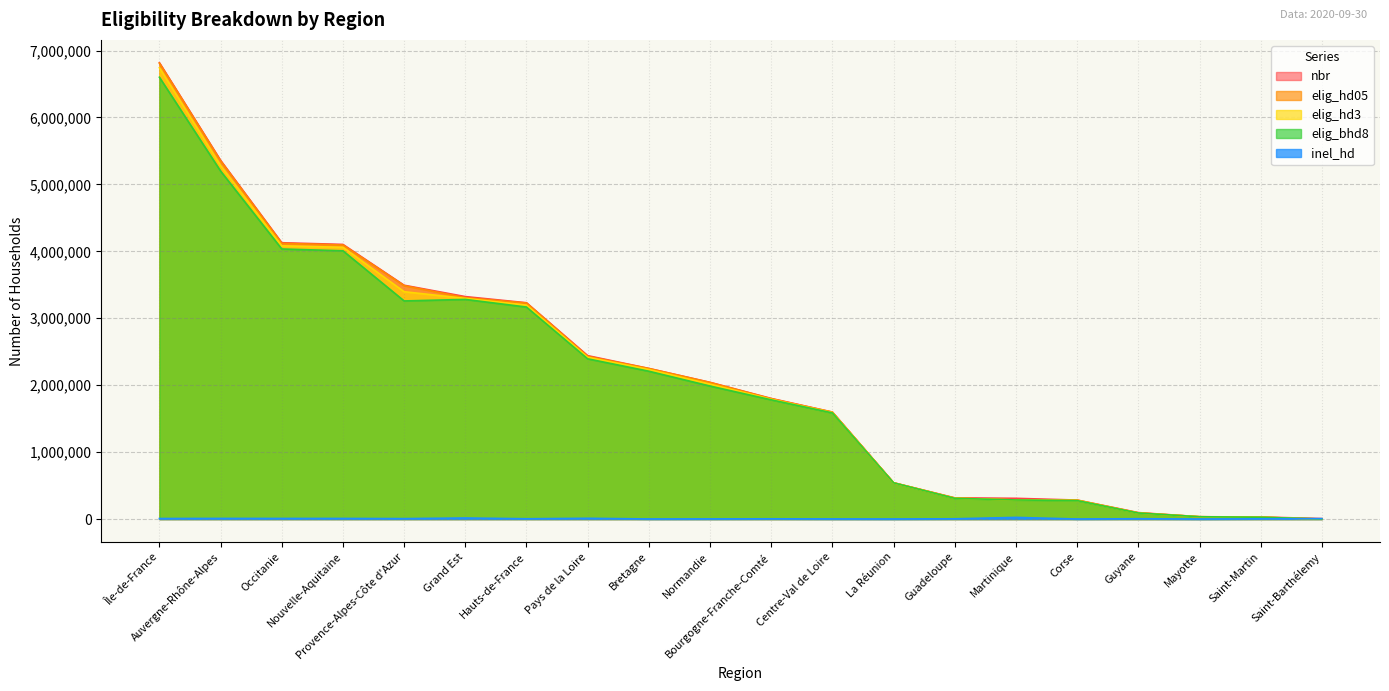

Where is the first local maximum for nbr?

Île-de-France